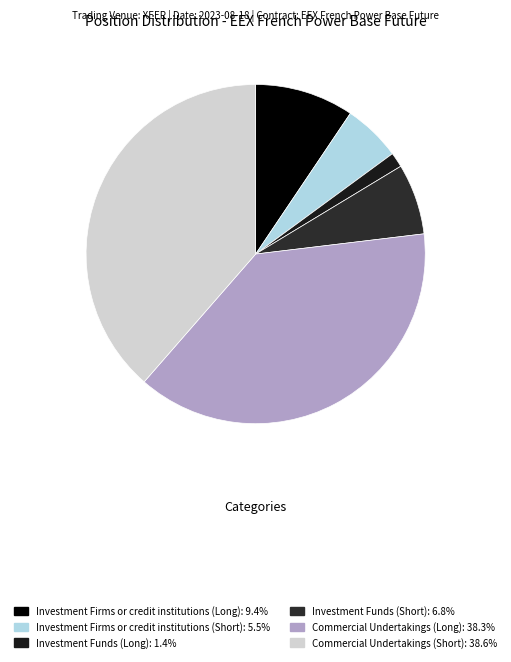

True or false: Investment Firms or credit institutions (Long) accounts for 18% of the total.

False